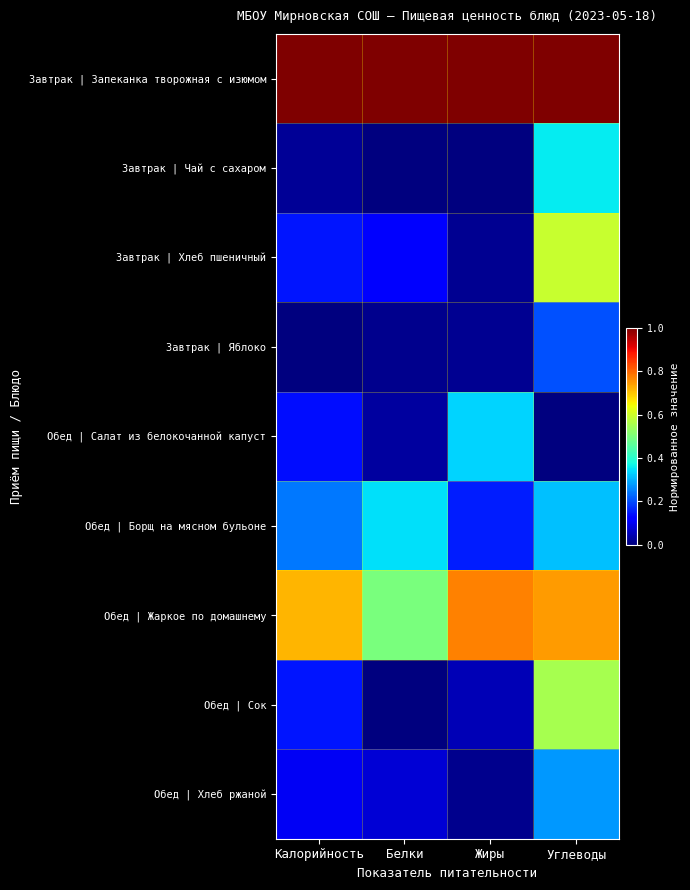

Between Белки and Углеводы, which series saw the biggest shift?

Обед | Сок